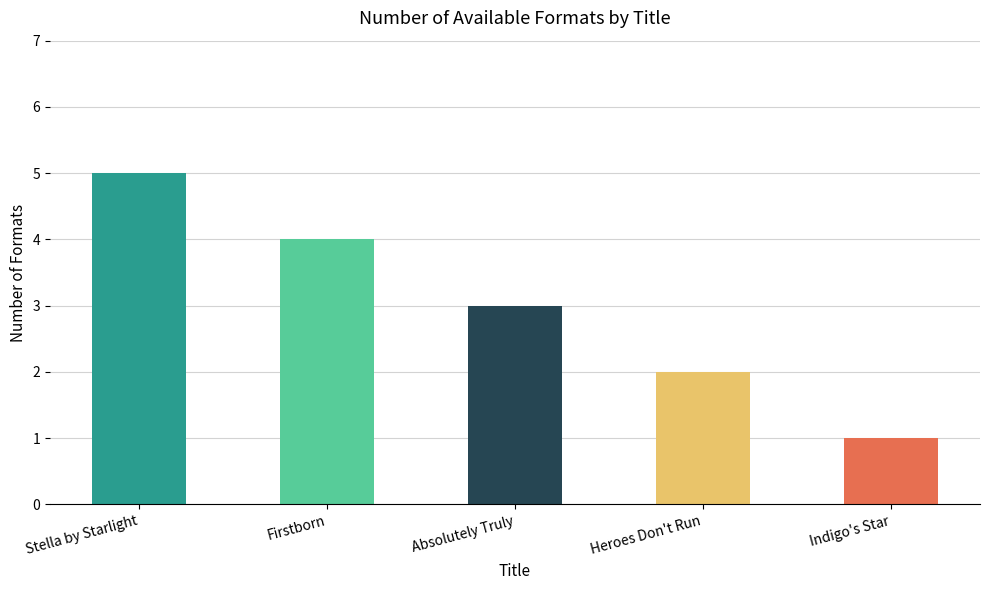

What position from the left is Stella by Starlight?

1